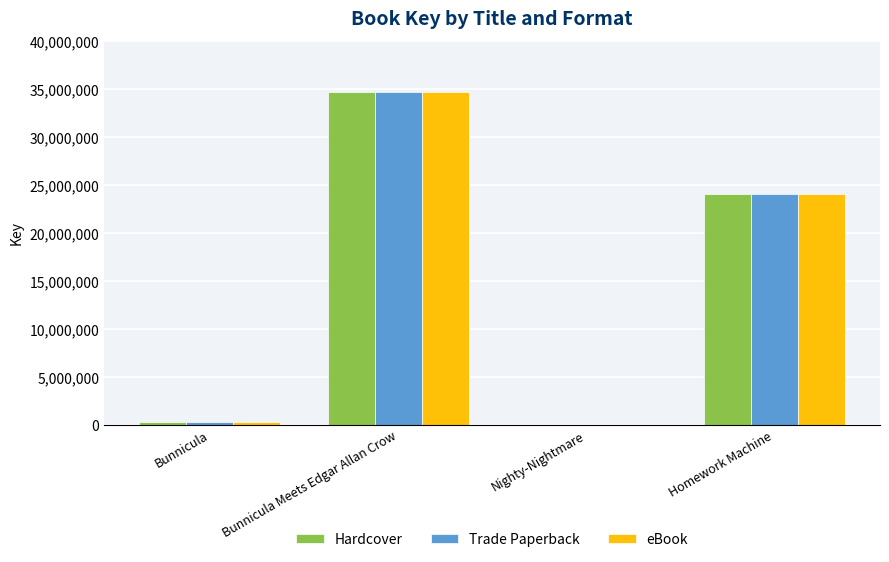

Reading left to right, transcribe all the data shown in this chart.

Hardcover: 330569	34732792	6633	24080699
Trade Paperback: 330569	34732792	6633	24080699
eBook: 330569	34732792	6633	24080699